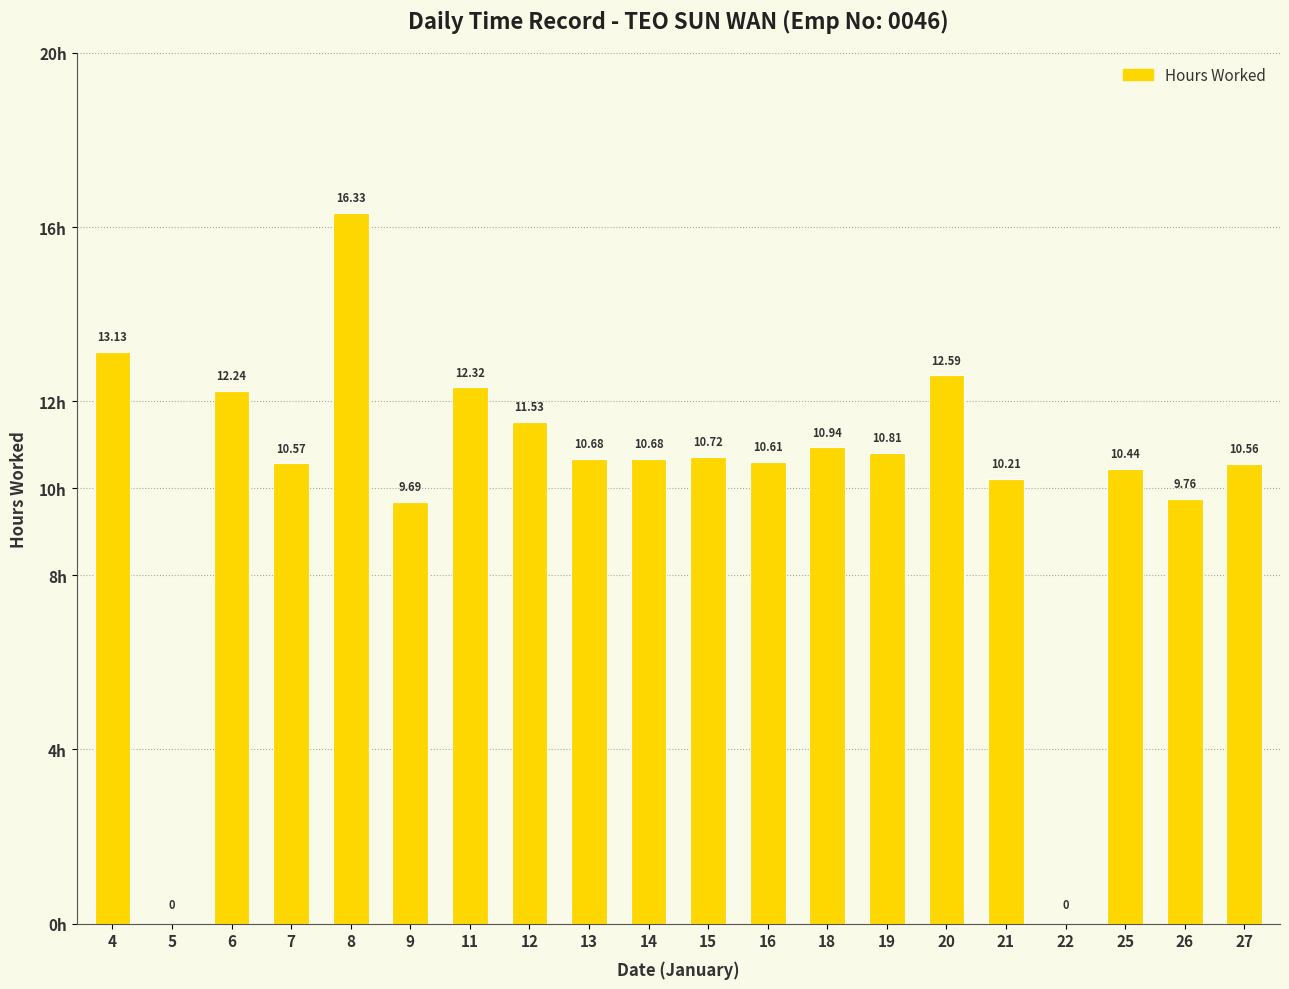

What is the sum of the values at 18 and 22?

10.9